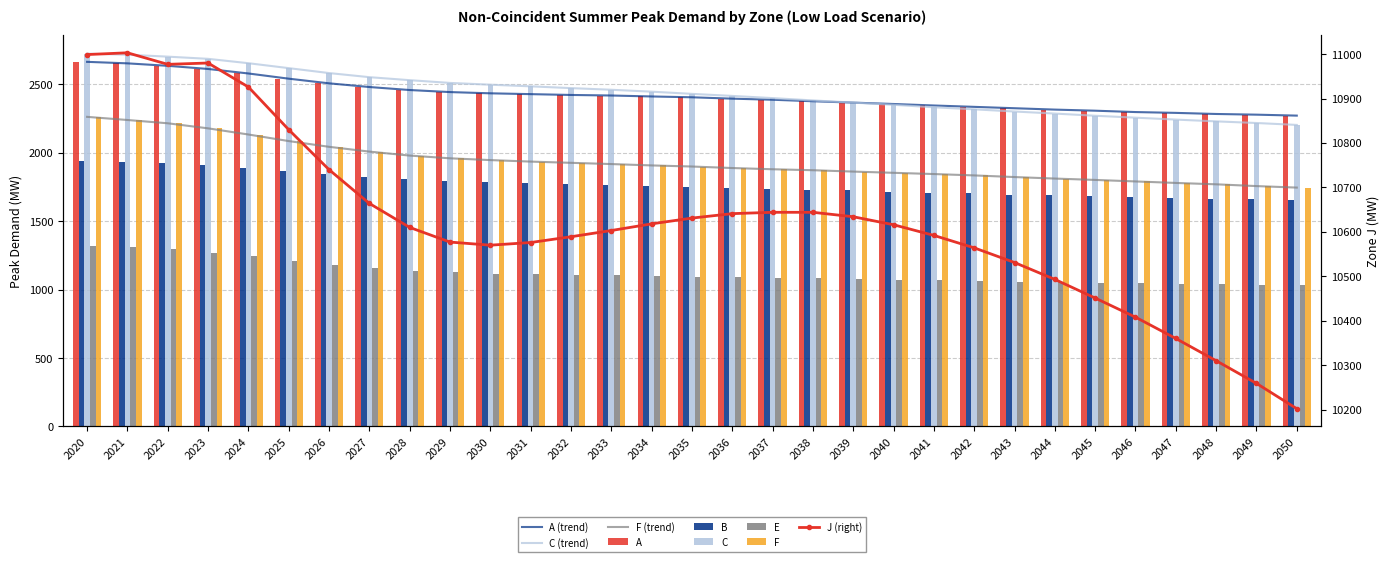

What is the difference between the highest and lowest values at 2050?

9170